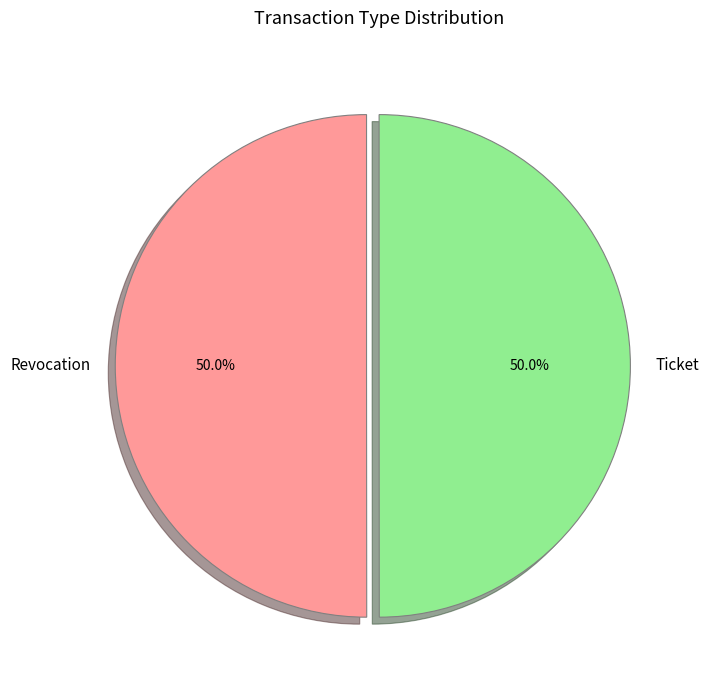

Do Ticket and Revocation together represent more than half of the pie?

Yes